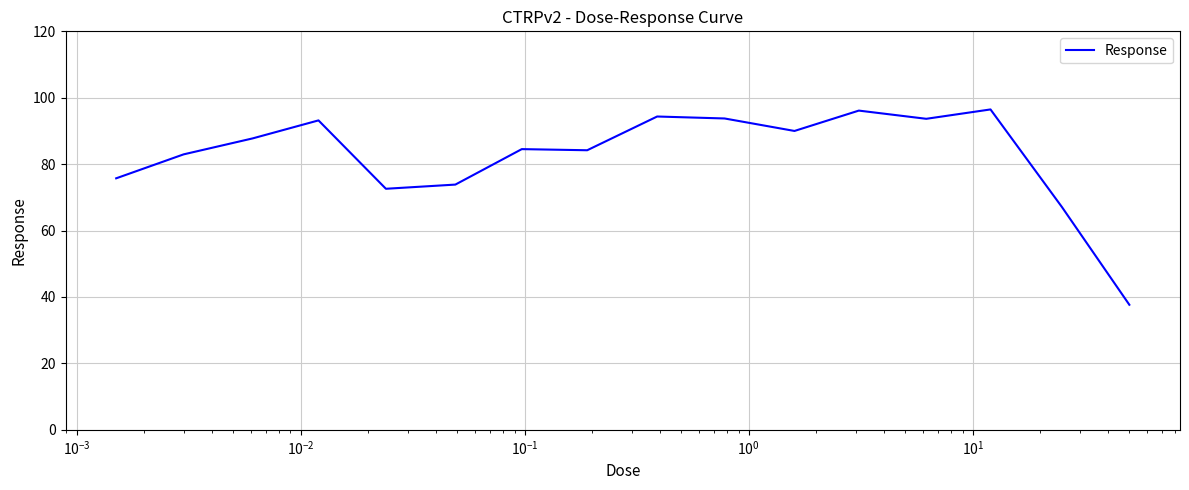

What is the smallest value displayed?

37.7